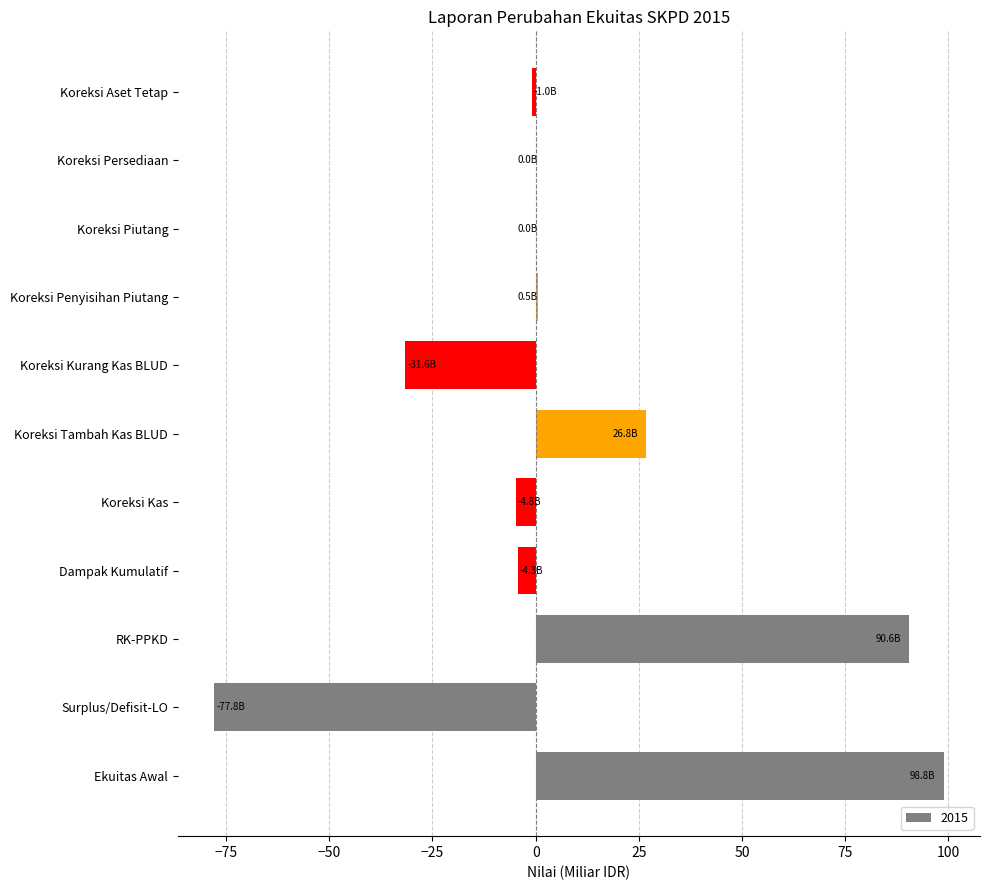

Are the bars horizontal?

Yes